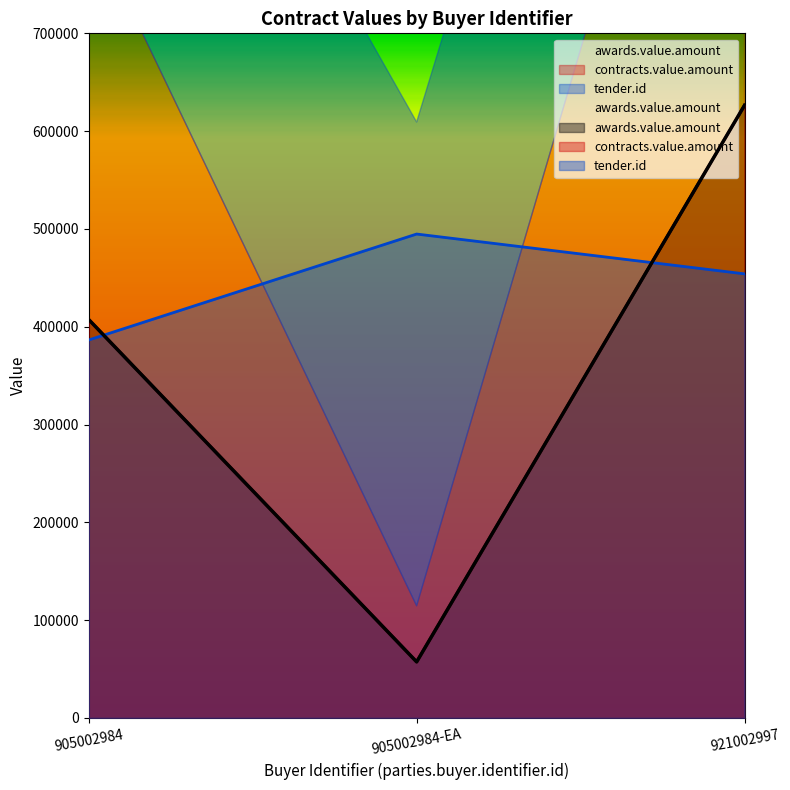

What is the difference between the maximum and second lowest values in the awards.value.amount series?

219099.3